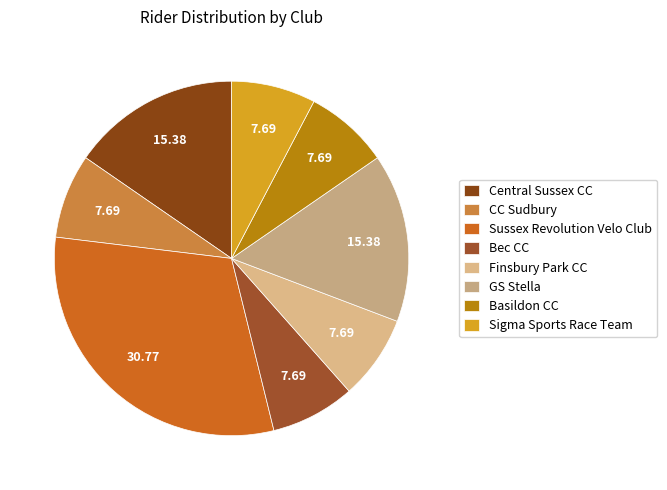

What is the ratio of the value at Sigma Sports Race Team to the value at Basildon CC?

1.0